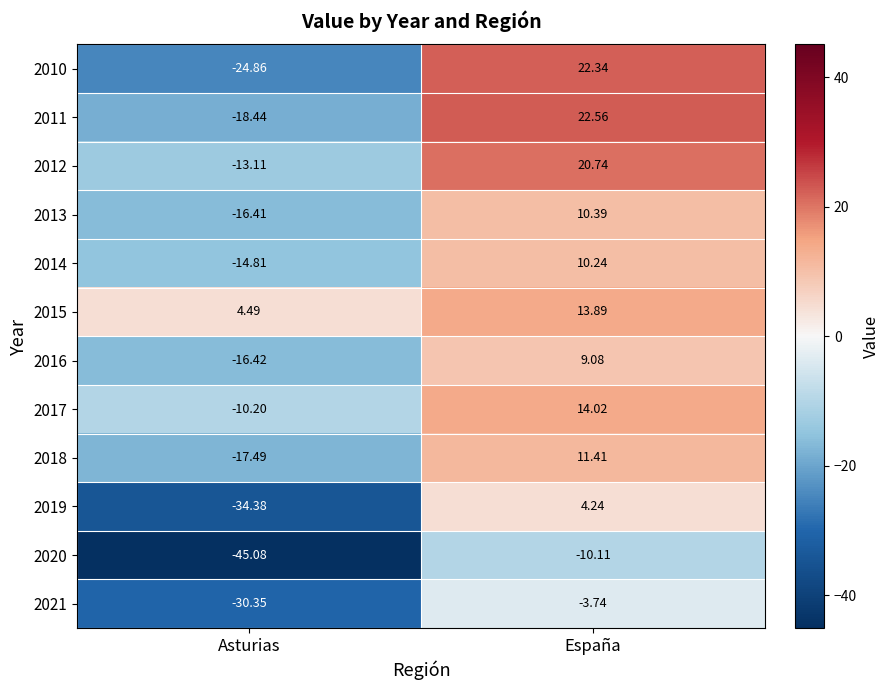

Which category has the lowest value across all series?

Asturias